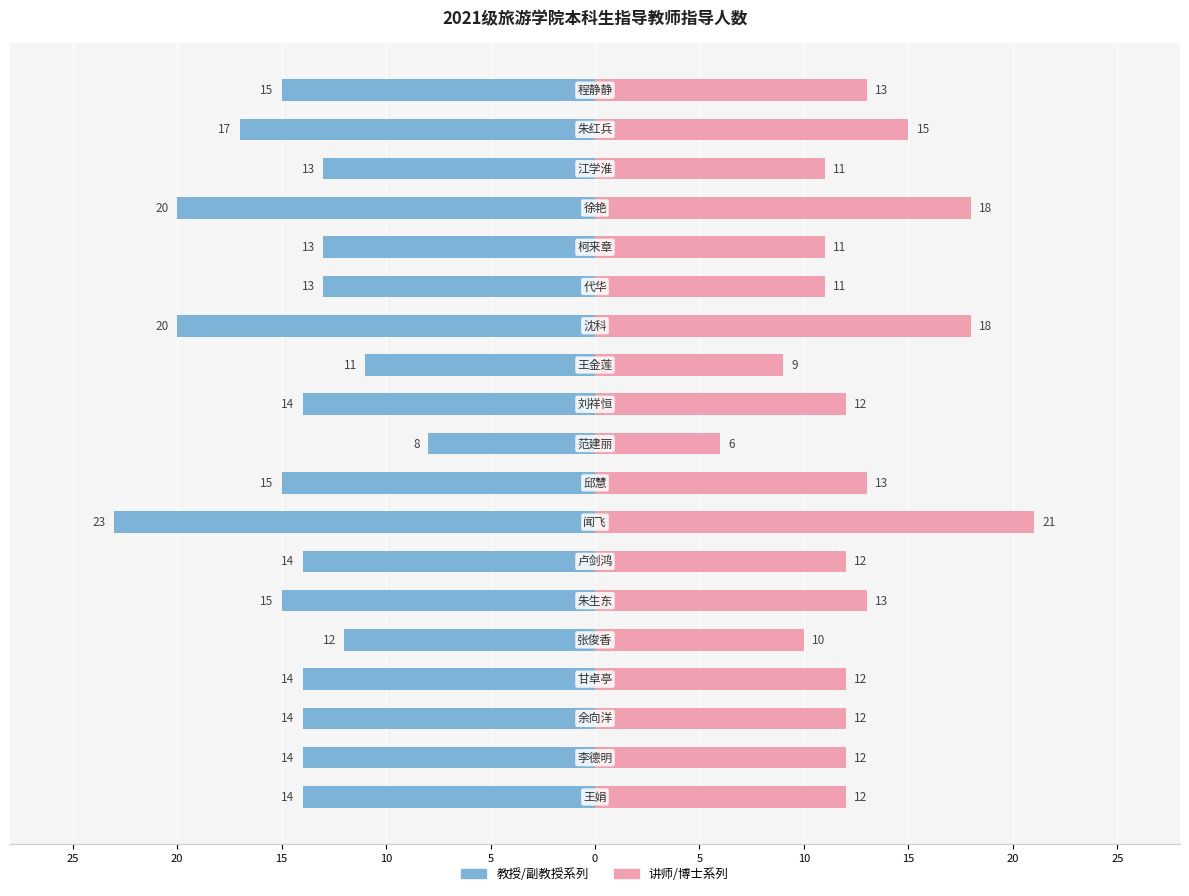

Reading left to right, extract all data points from this chart.

教授/副教授系列: -14	-14	-14	-14	-12	-15	-14	-23	-15	-8	-14	-11	-20	-13	-13	-20	-13	-17	-15
讲师/博士系列: 12	12	12	12	10	13	12	21	13	6	12	9	18	11	11	18	11	15	13